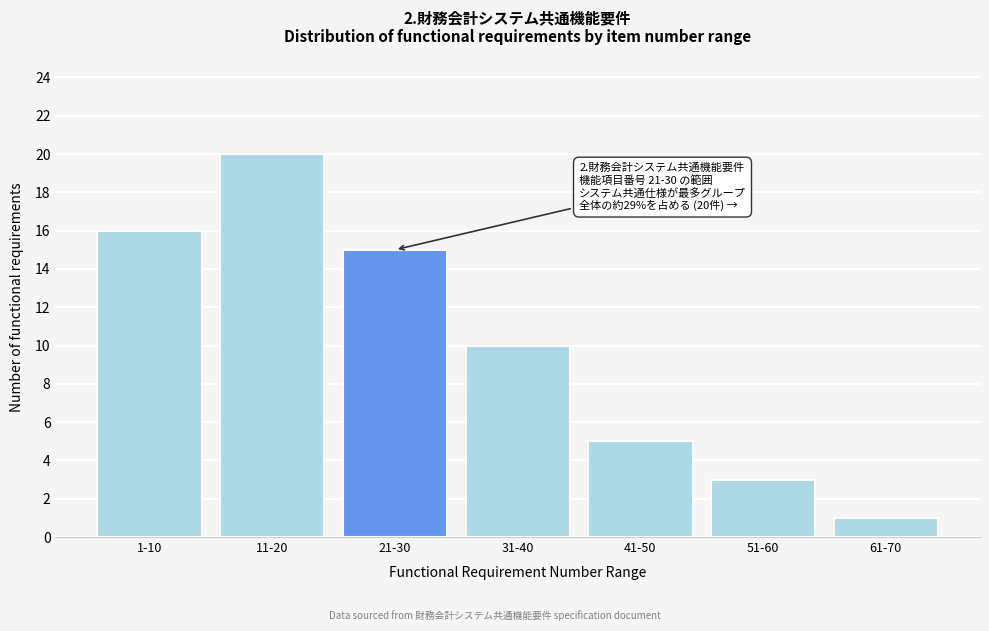

Reading left to right, transcribe all the data shown in this chart.

16	20	15	10	5	3	1